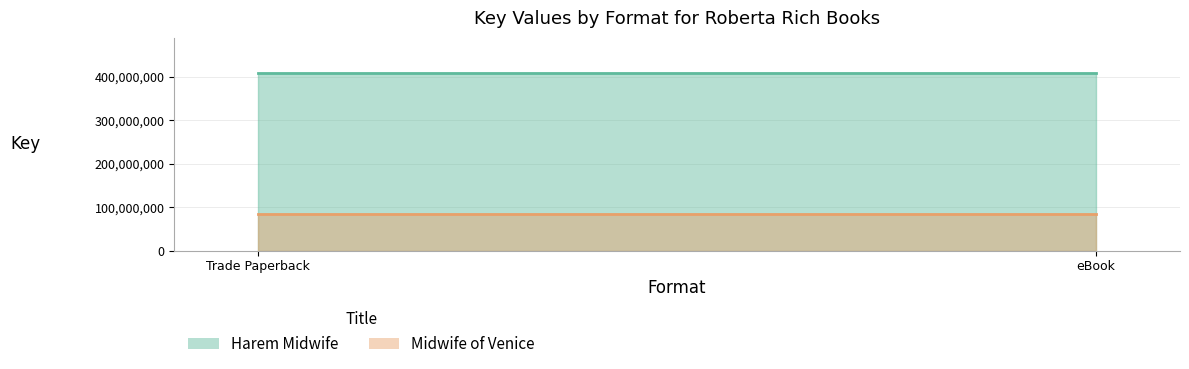

At which label does Harem Midwife reach its minimum?

Trade Paperback